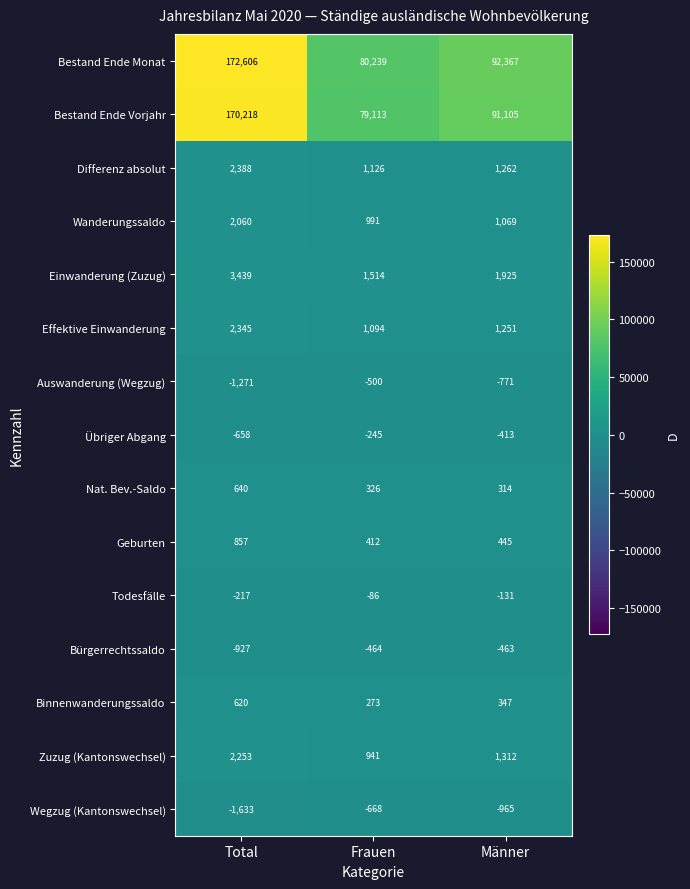

What is the approximate value of Bürgerrechtssaldo at Männer, to the nearest 50?

-450